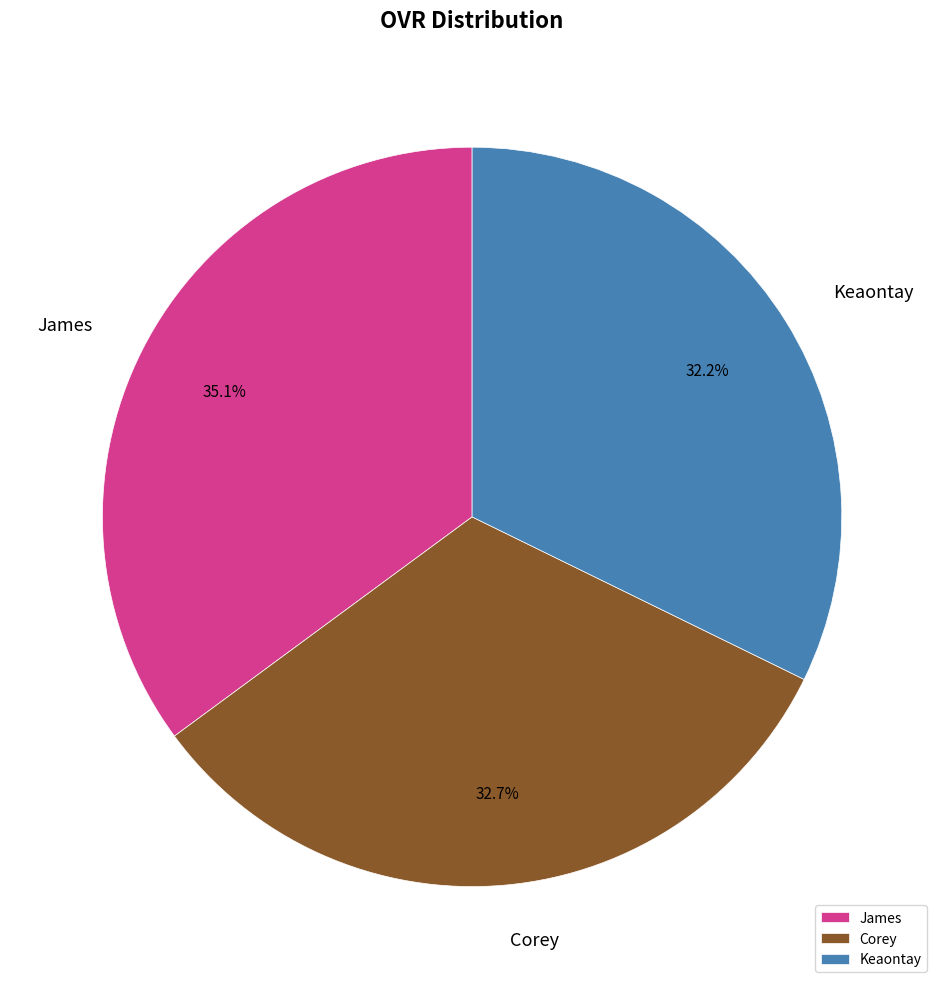

Which category has the biggest portion of the pie?

James